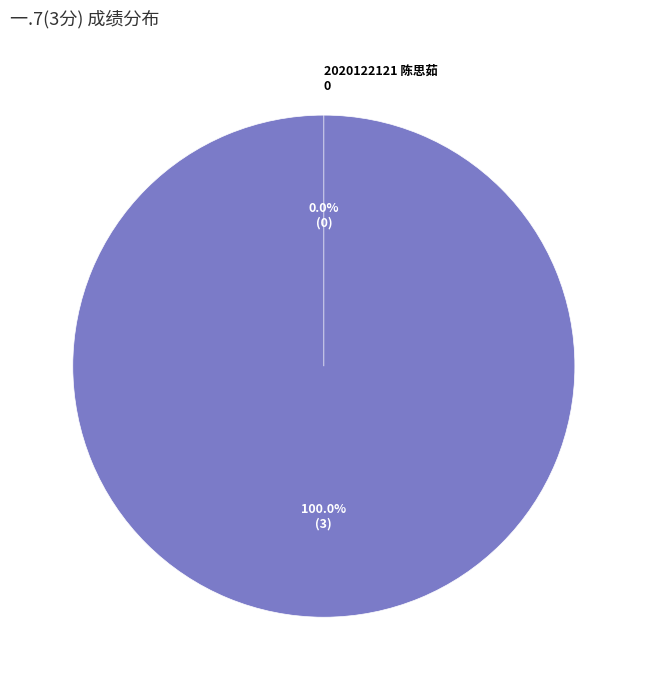

Rank the categories by value from lowest to highest.

2020122121 陈思茹, 2020122029 张泽南